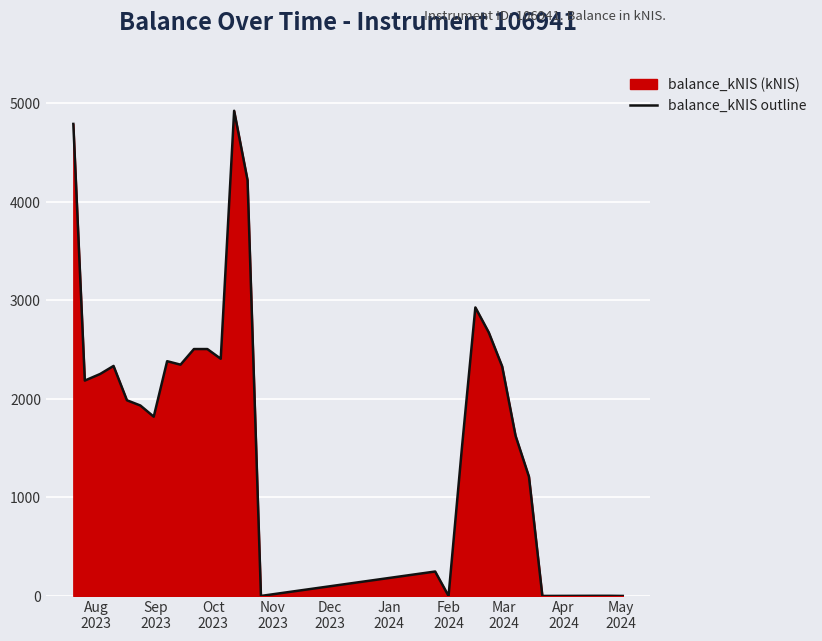

What is the maximum value shown in the chart?

4923.8